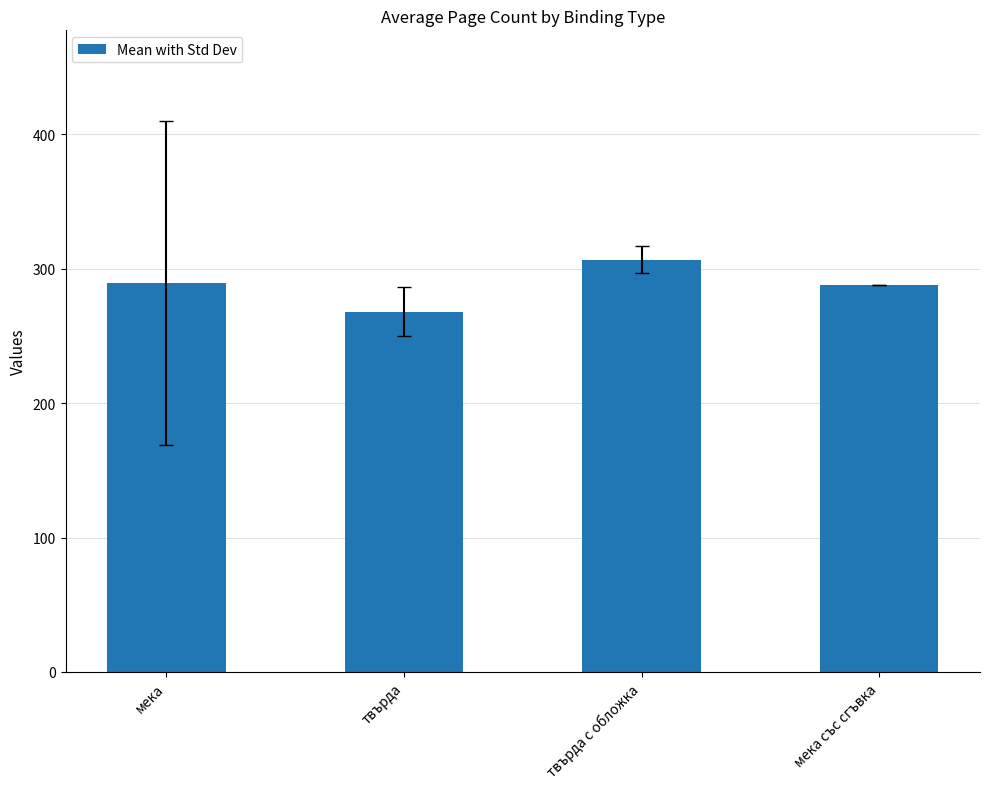

What is the greatest value displayed?

306.7